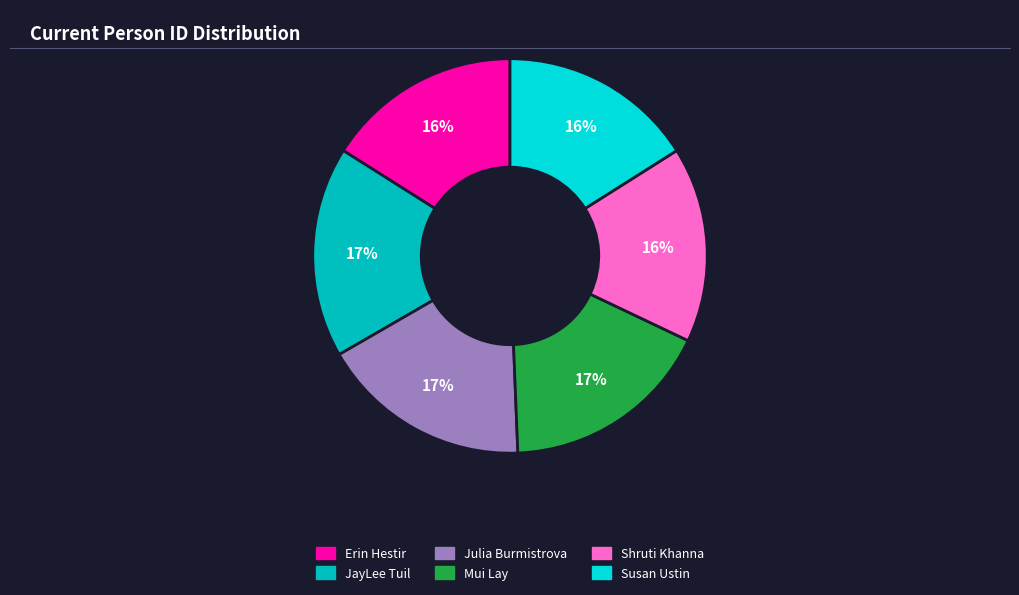

To the nearest percent, what portion does JayLee Tuil represent?

17%